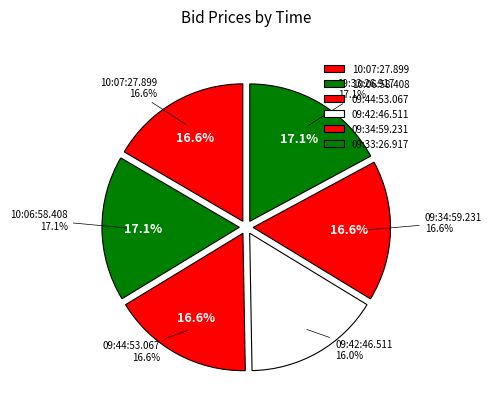

Which category has the smallest portion of the pie?

09:42:46.511